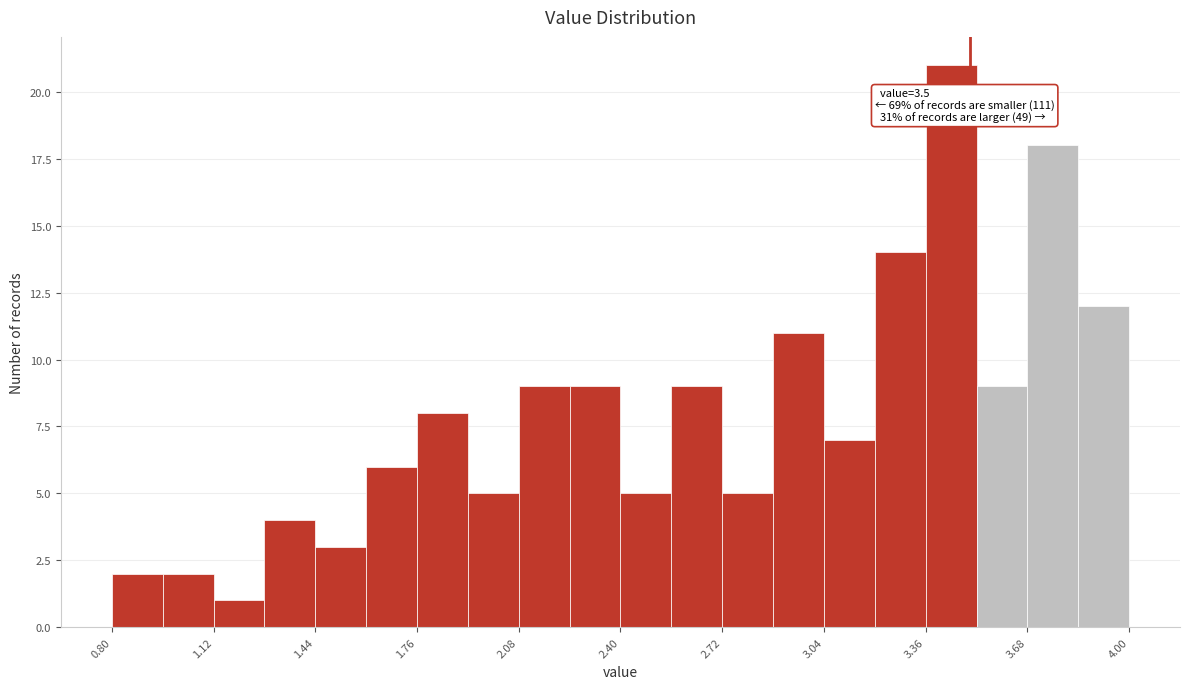

Read against the x-axis, roughly where is the centre of the tallest bar?

3.45